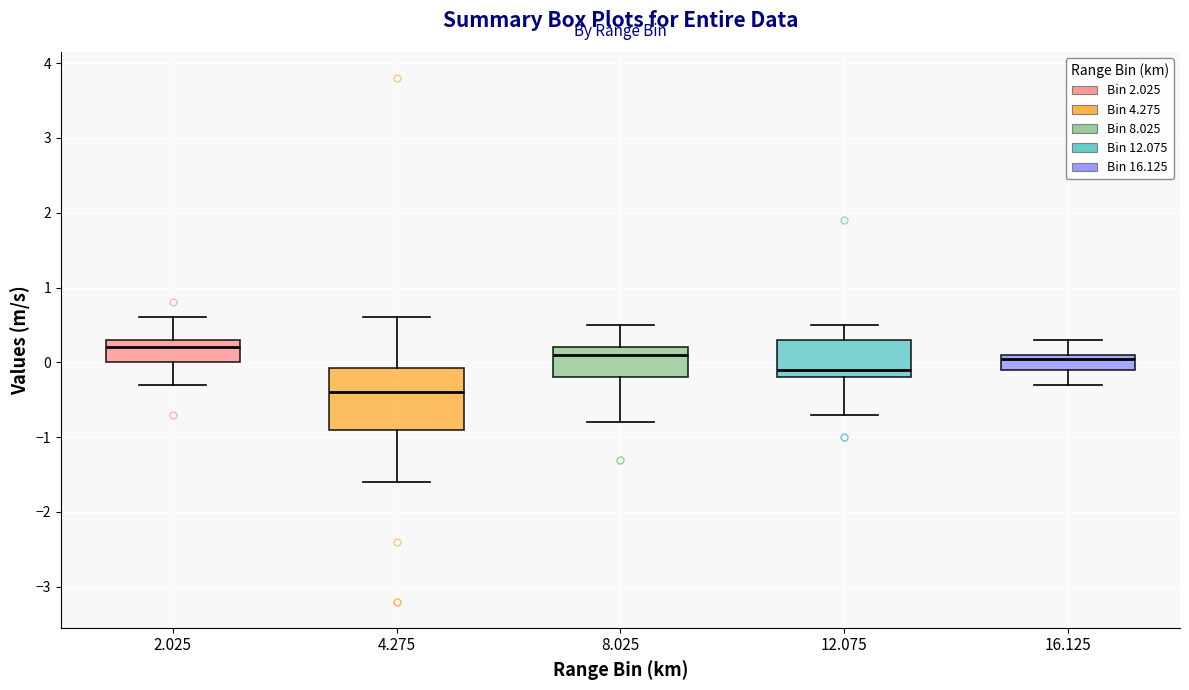

Reading left to right, read every box against the y-axis: the position of its median line, the range the box covers, and the ends of its whiskers. The values are not printed on the chart, so give them approximately, as read against the axis.

2.025: median 0.2, box 0.0 to 0.3, whiskers -0.3 to 0.6
4.275: median -0.4, box -0.9 to -0.1, whiskers -1.6 to 0.6
8.025: median 0.1, box -0.2 to 0.2, whiskers -0.8 to 0.5
12.075: median -0.1, box -0.2 to 0.3, whiskers -0.7 to 0.5
16.125: median 0.1 (just below the box's upper edge), box -0.1 to 0.1, whiskers -0.3 to 0.3